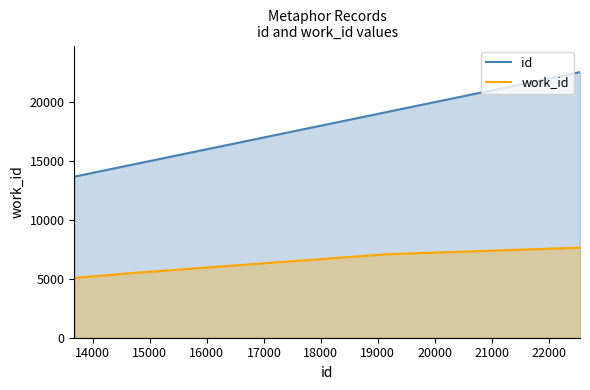

Rank the series by their maximum value, from lowest to highest.

work_id, id